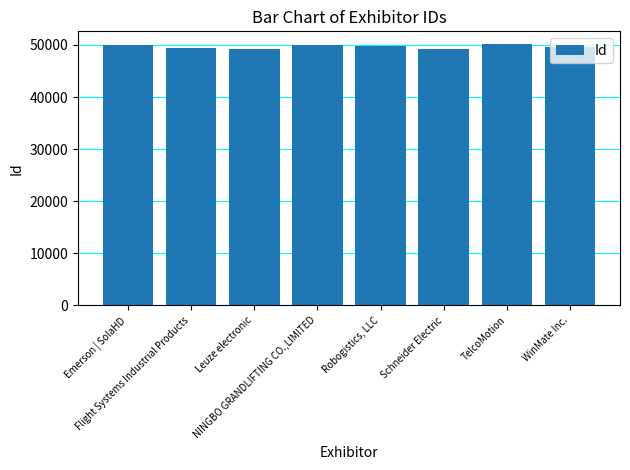

Rank the categories by value from lowest to highest.

Leuze electronic, Schneider Electric, Flight Systems Industrial Products, WinMate Inc., Robogistics, LLC, NINGBO GRANDLIFTING CO.,LIMITED, Emerson | SolaHD, TelcoMotion